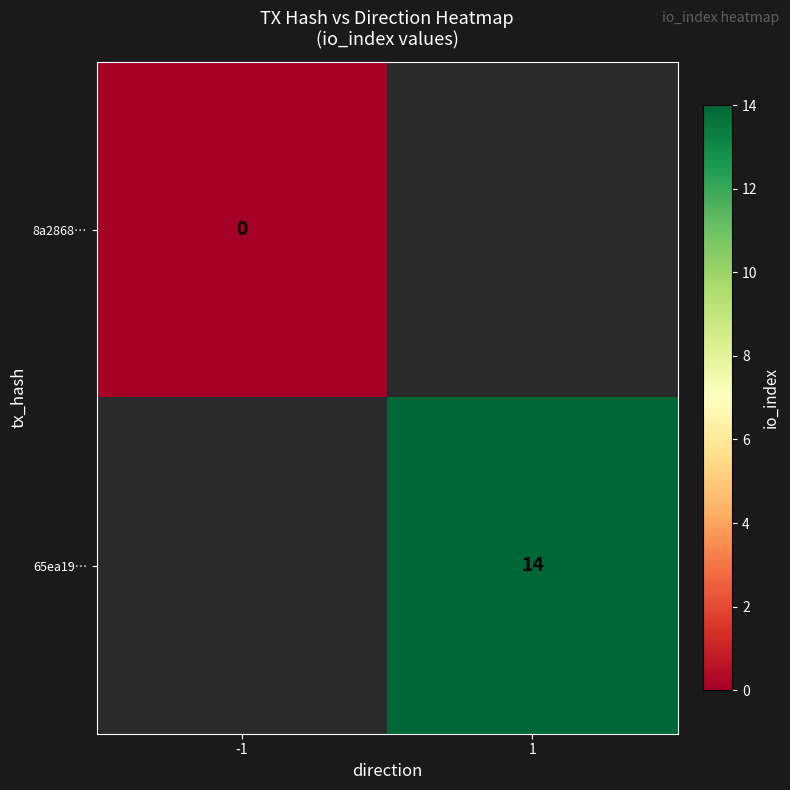

The value of 65ea19… at 1 is 14. True or false?

True